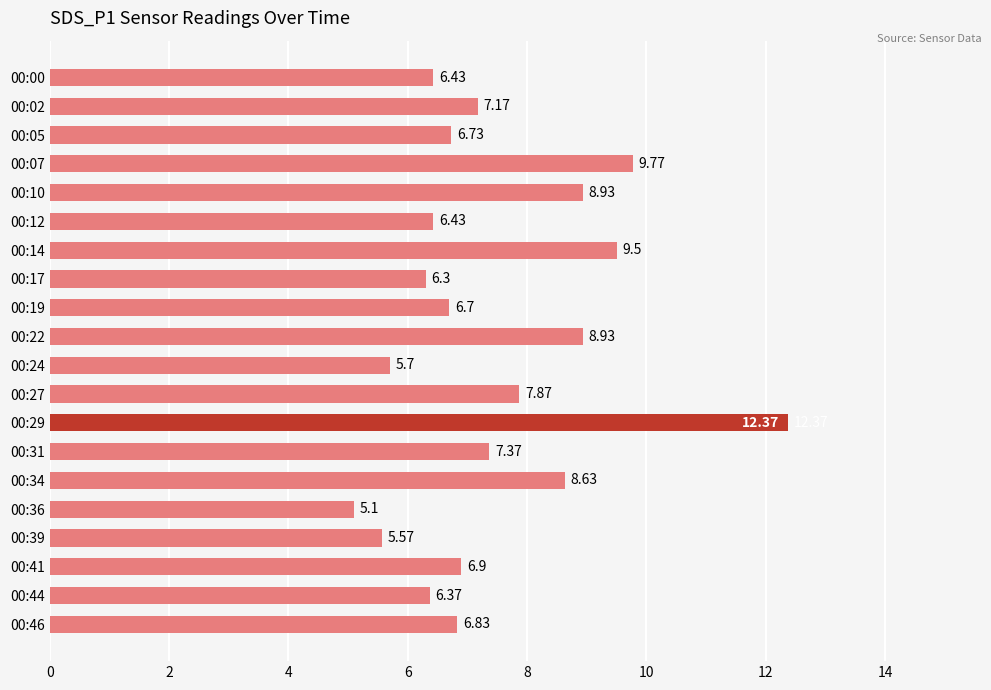

Approximately how many times larger is the value at 00:14 compared to 00:29?

0.8